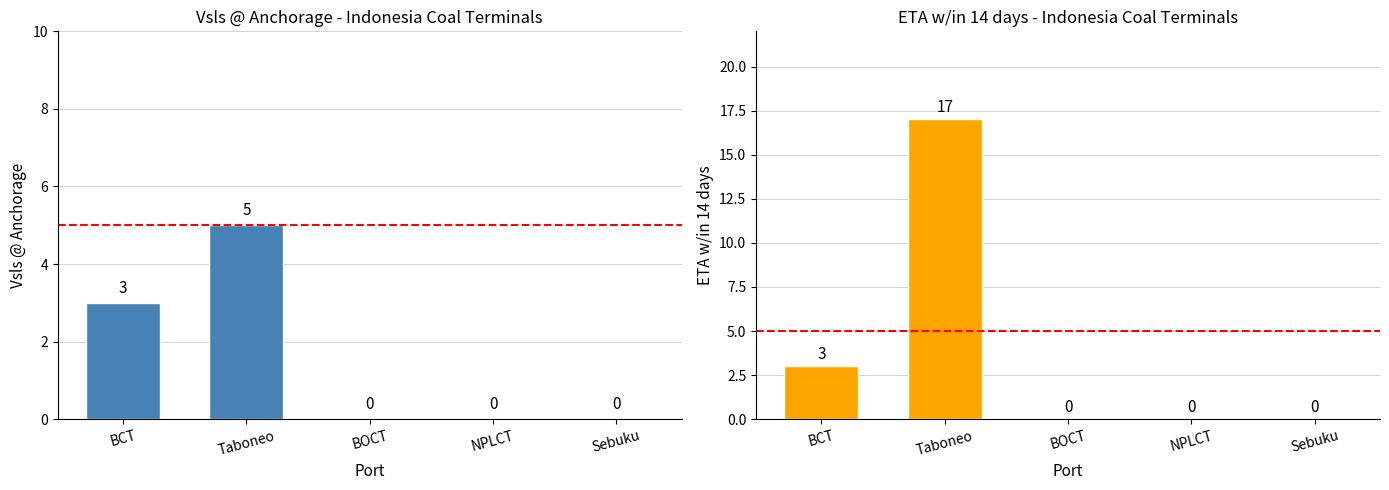

Which category has the lowest value across all series?

BOCT